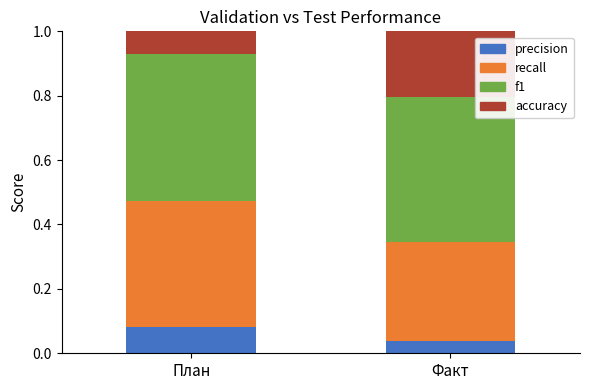

What is the total value across all series at Факт?

1.0